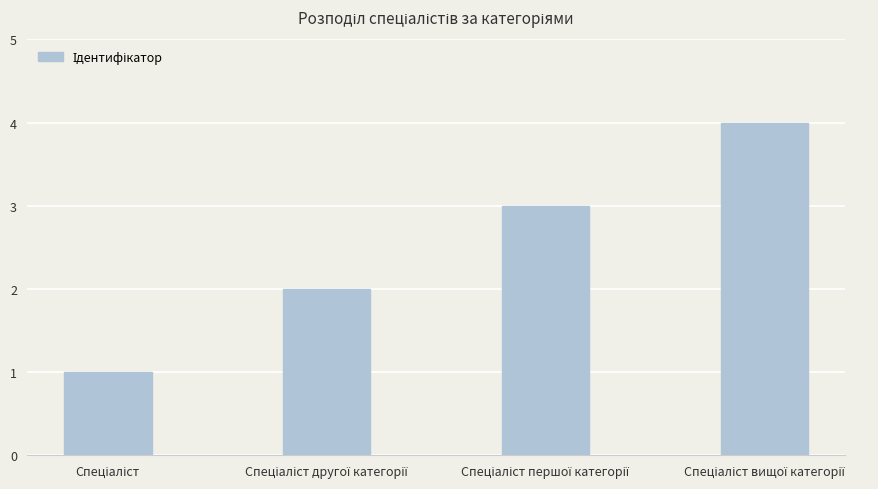

What is the difference between the maximum and minimum values?

3